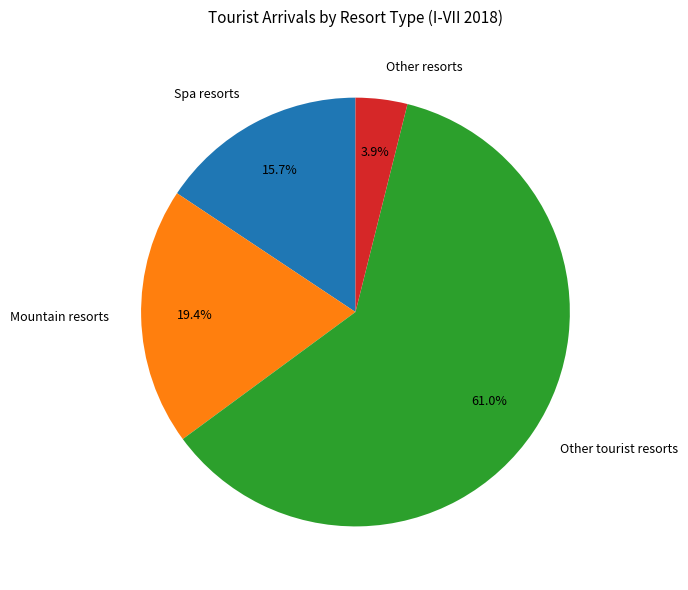

How many segments does this pie chart have?

4